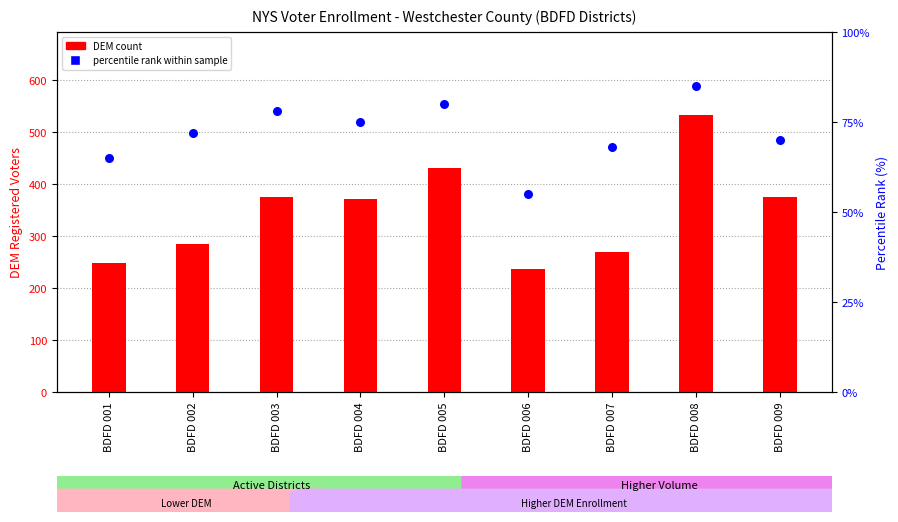

Is the value of percentile rank within sample at BDFD 005 greater than the value of DEM count at BDFD 003?

No